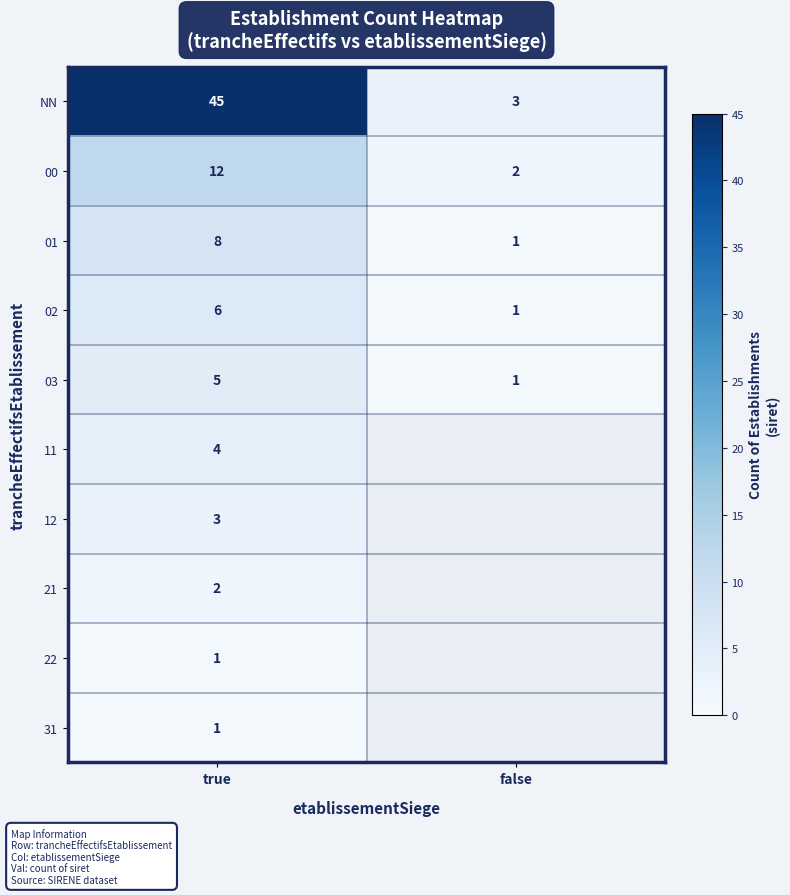

Between true and false, which is larger?

true